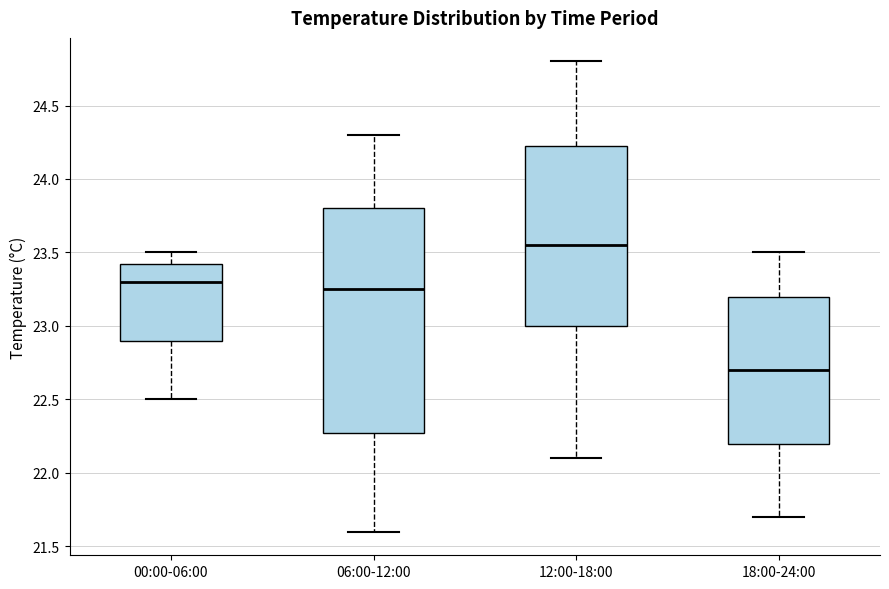

Reading left to right, read every box against the y-axis: the position of its median line, the range the box covers, and the ends of its whiskers. The values are not printed on the chart, so give them approximately, as read against the axis.

00:00-06:00: median 23.30, box 22.90 to 23.45, whiskers 22.50 to 23.50
06:00-12:00: median 23.25, box 22.30 to 23.80, whiskers 21.60 to 24.30
12:00-18:00: median 23.55, box 23.00 to 24.25, whiskers 22.10 to 24.80
18:00-24:00: median 22.70, box 22.20 to 23.20, whiskers 21.70 to 23.50